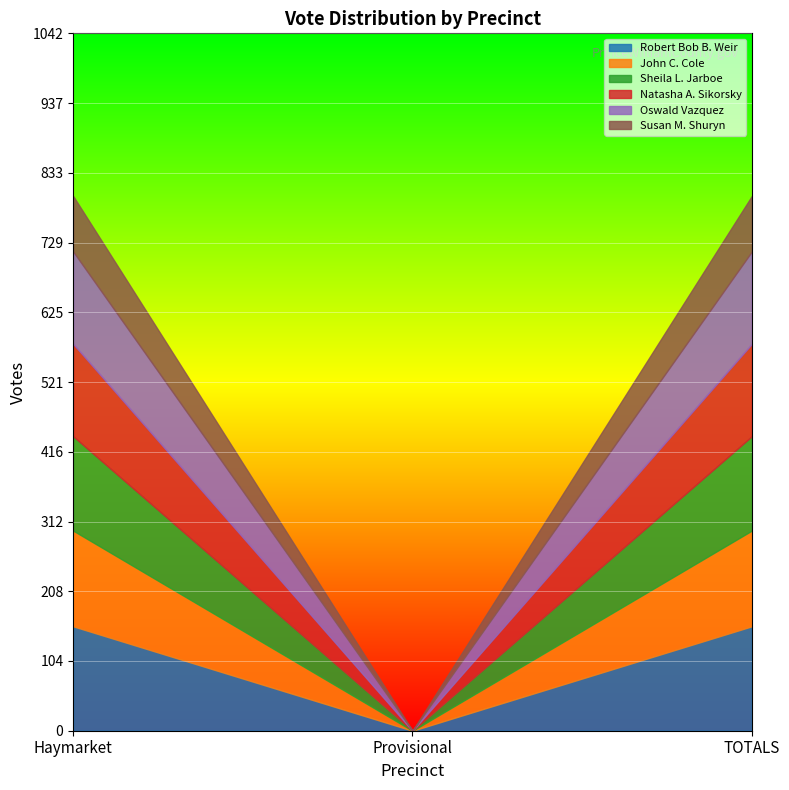

What position from the right is TOTALS?

1